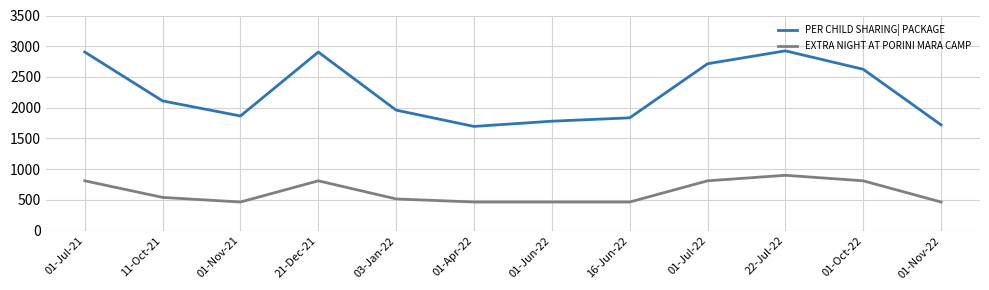

How many values in the PER CHILD SHARING| PACKAGE series are below 2110?

6